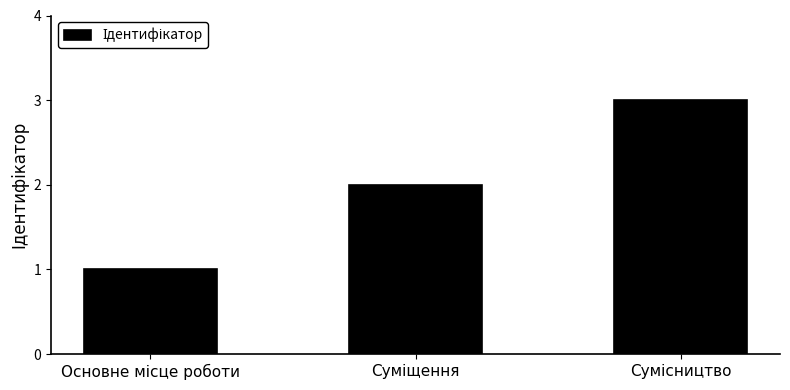

What is the sum of all values?

6